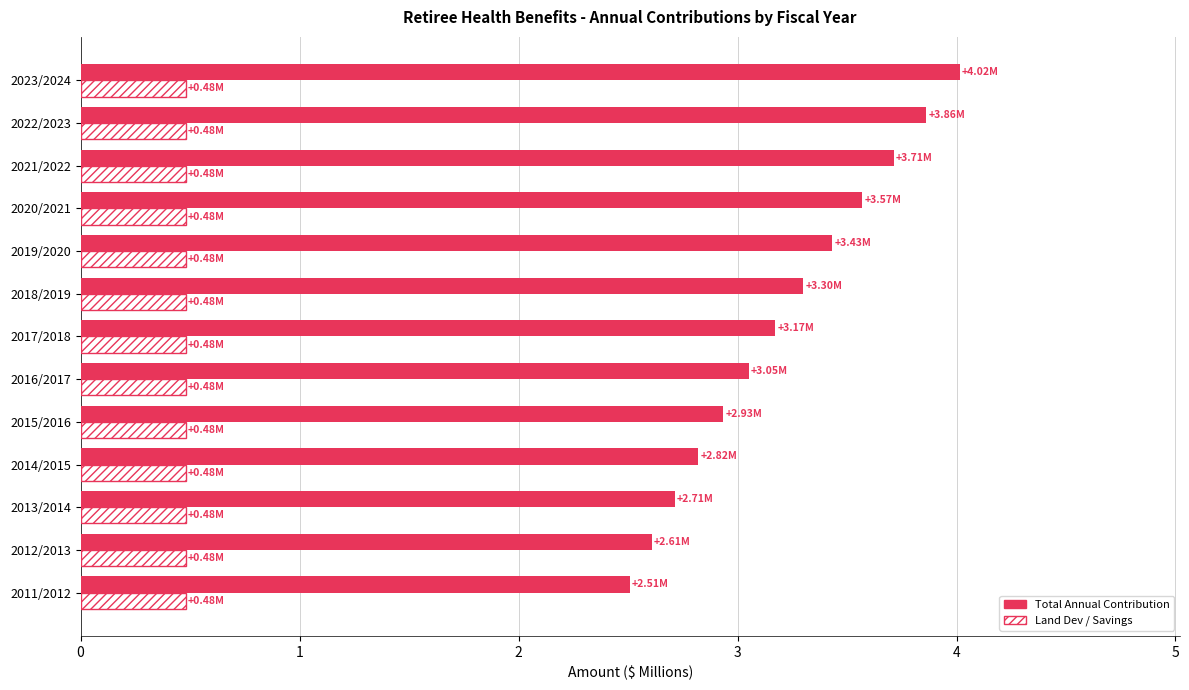

What is the sum of the Land Dev / Savings values at 2012/2013 and 2020/2021?

1.0